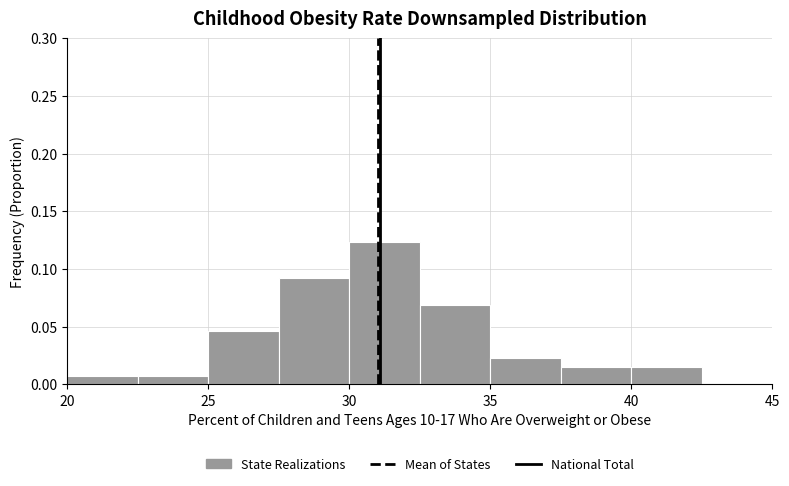

Reading left to right, list every bar in this chart as the range it spans on the x-axis followed by its height. The values are not printed on the chart, so give them approximately, as read against the axis.

20.0 to 22.5: 0.010
22.5 to 25.0: 0.010
25.0 to 27.5: 0.045
27.5 to 30.0: 0.090
30.0 to 32.5: 0.125
32.5 to 35.0: 0.070
35.0 to 37.5: 0.025
37.5 to 40.0: 0.015
40.0 to 42.5: 0.015